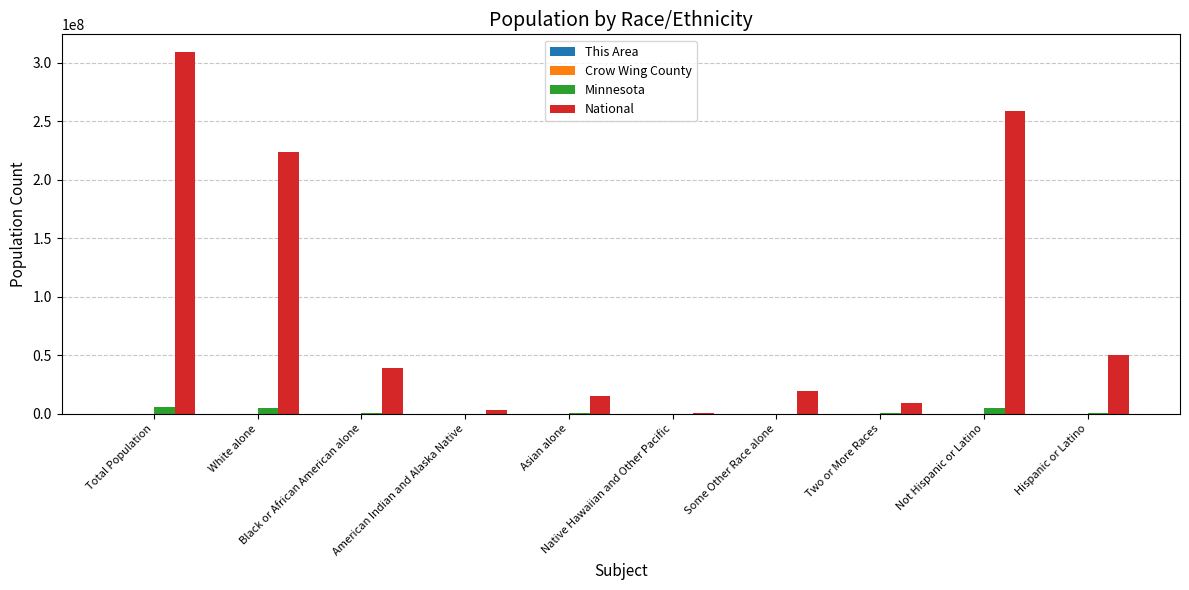

What is the total value across all series at Hispanic or Latino?

50728521